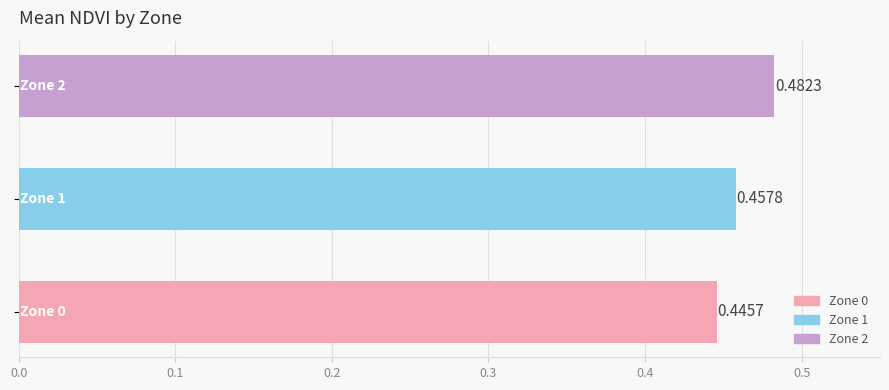

What is the sum of all values?

1.4